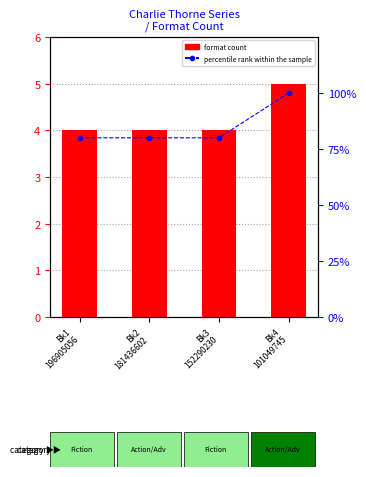

What position from the left is Bk1
196905056?

1